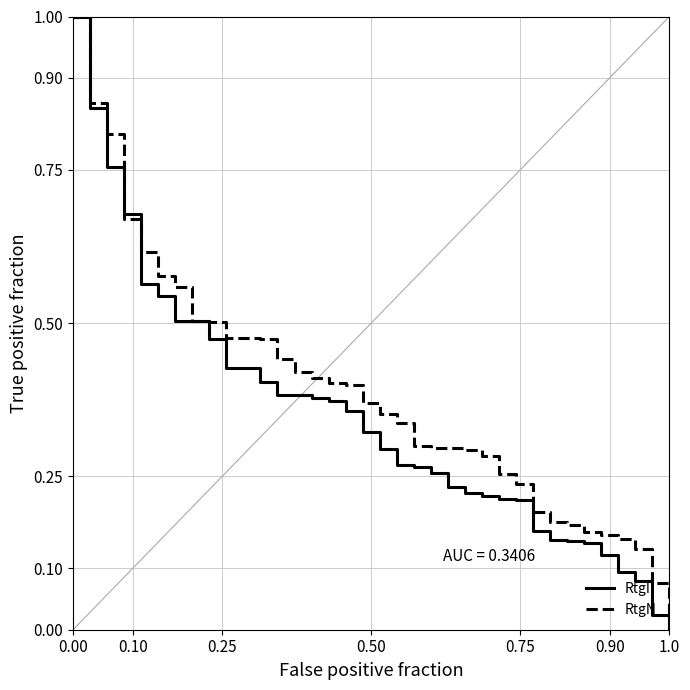

Count the number of data series in this chart.

2